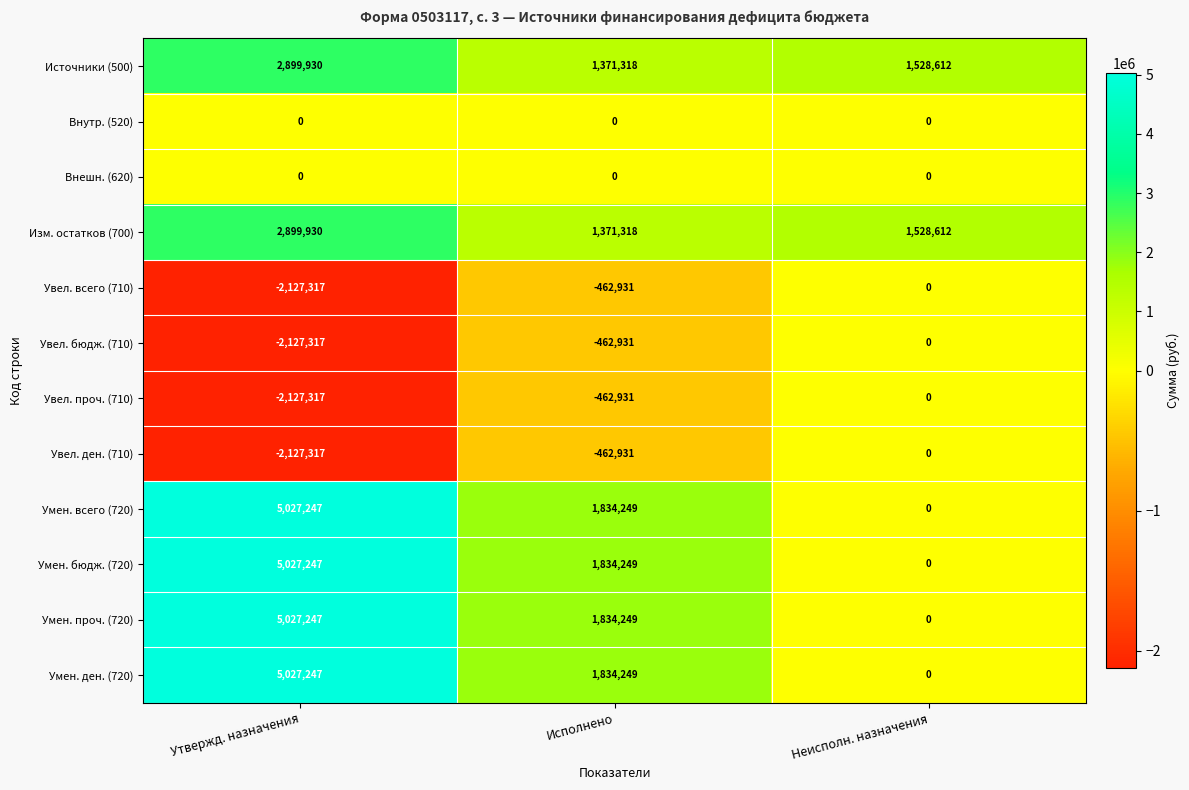

What is the spread (max minus min) of values at Утвержд. назначения?

7154564